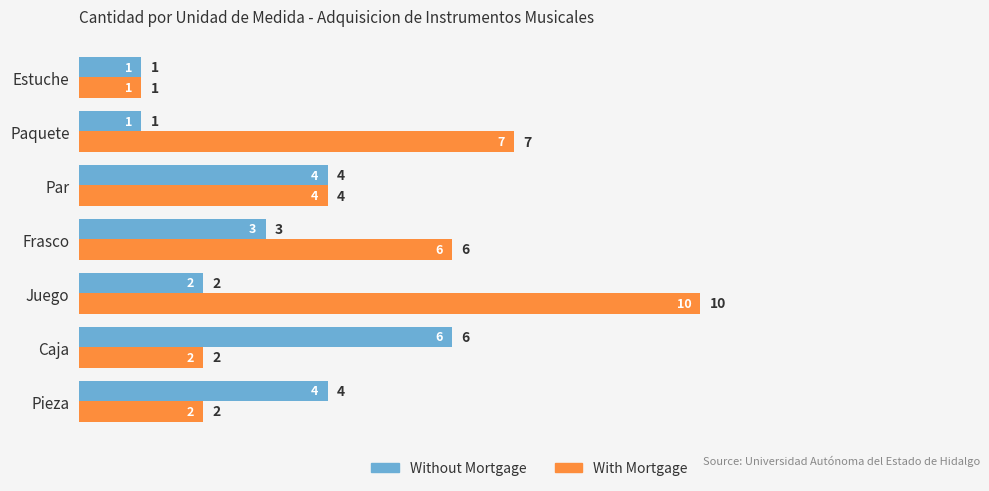

At which category is the sum across all series the highest?

Juego